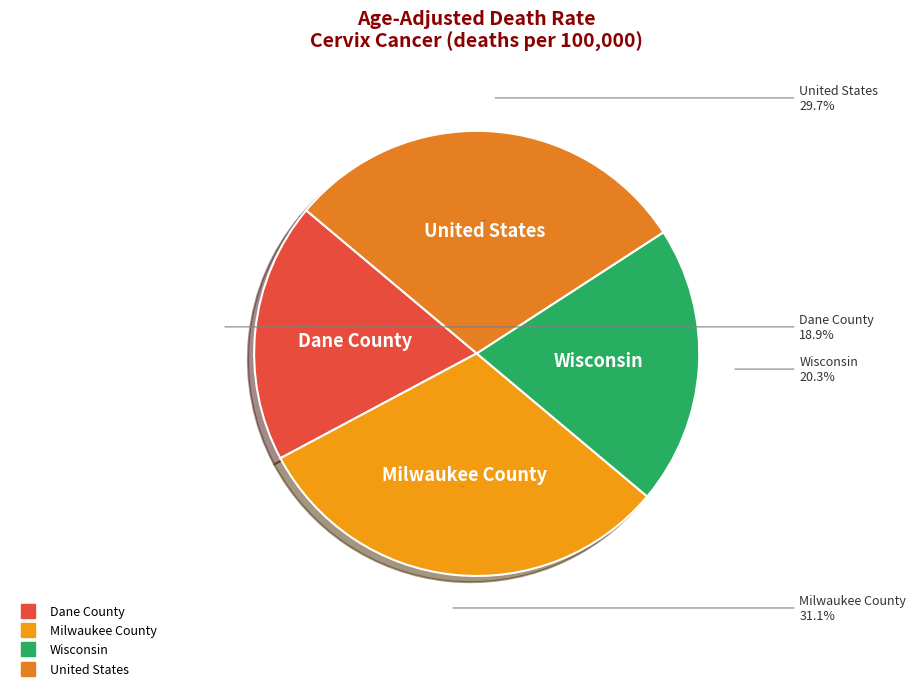

To the nearest percent, what is the average slice percentage?

25%